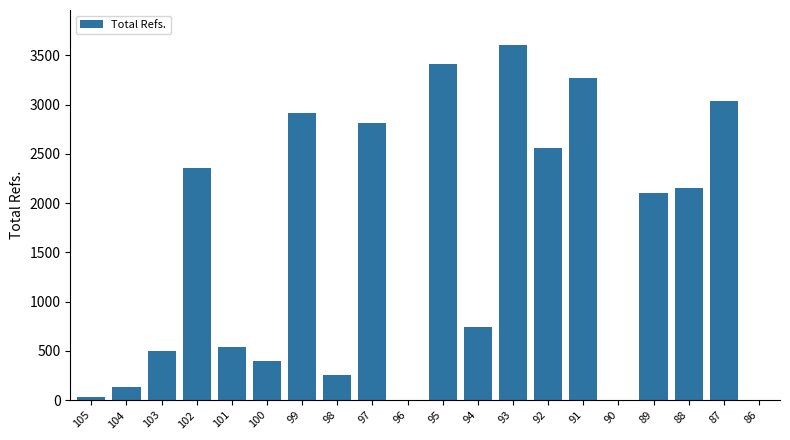

True or false: the data shows 2914 at 99.

True